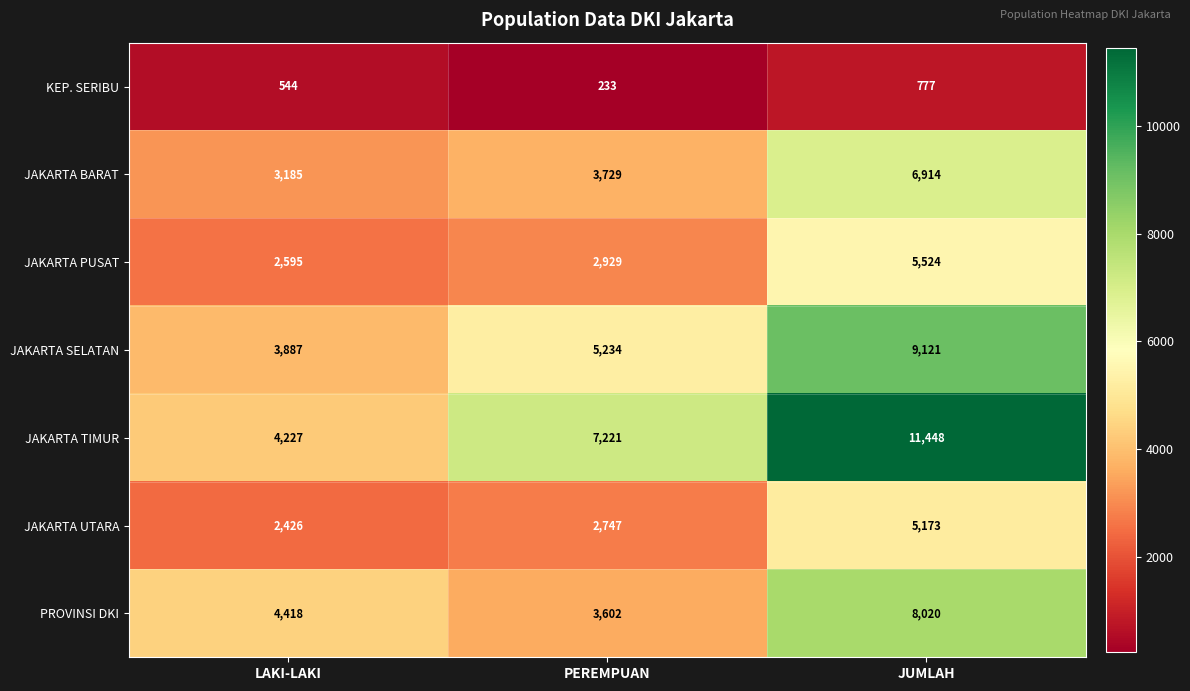

Reading left to right, extract all data points from this chart.

KEP. SERIBU: 544	233	777
JAKARTA BARAT: 3185	3729	6914
JAKARTA PUSAT: 2595	2929	5524
JAKARTA SELATAN: 3887	5234	9121
JAKARTA TIMUR: 4227	7221	11448
JAKARTA UTARA: 2426	2747	5173
PROVINSI DKI: 4418	3602	8020